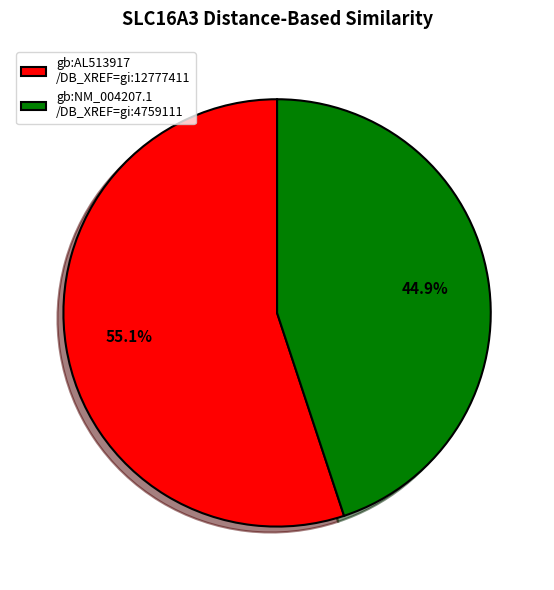

What percentage is the gb:AL513917 /DB_XREF=gi:12777411 slice, to the nearest percent?

55%